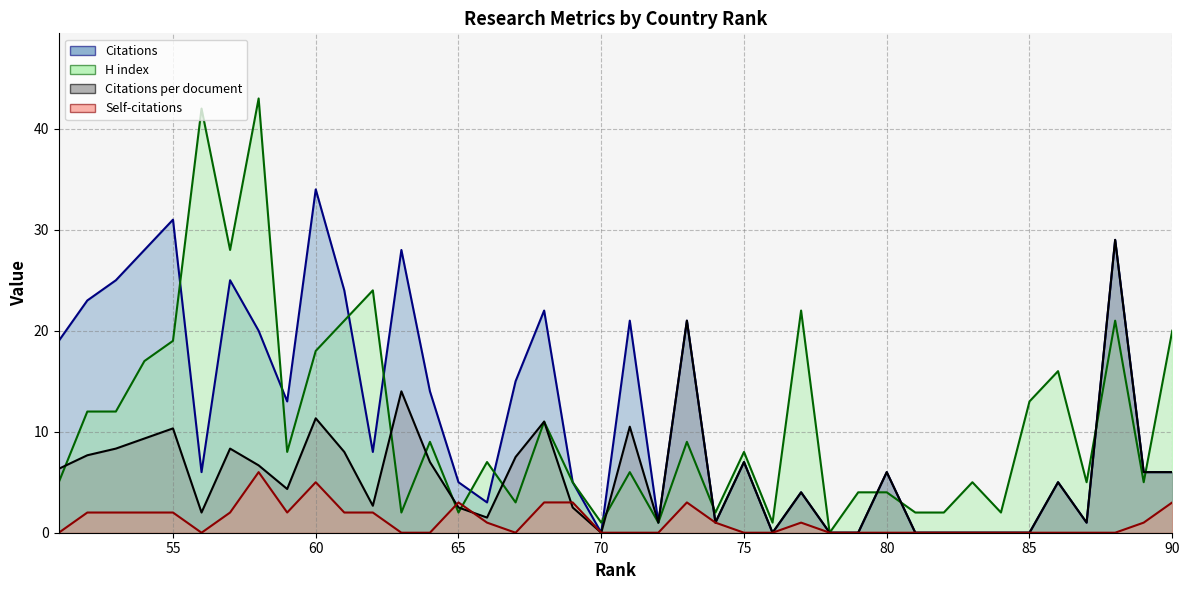

True or false: H index has more than 1 interior local peaks.

True